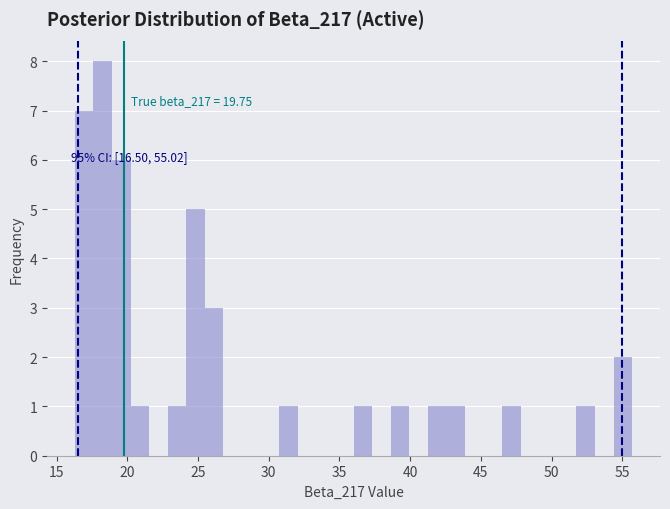

Read against the x-axis, roughly where is the centre of the tallest bar?

18.5